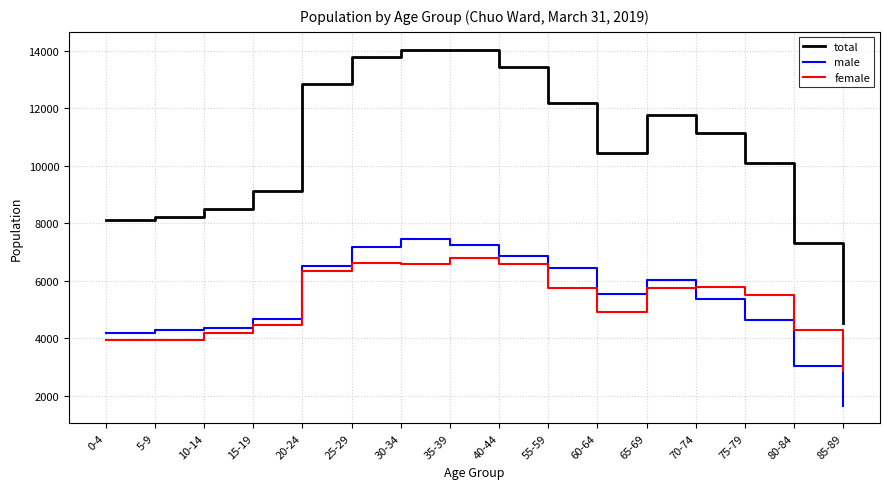

Where does the female series first go above 5754?

20-24